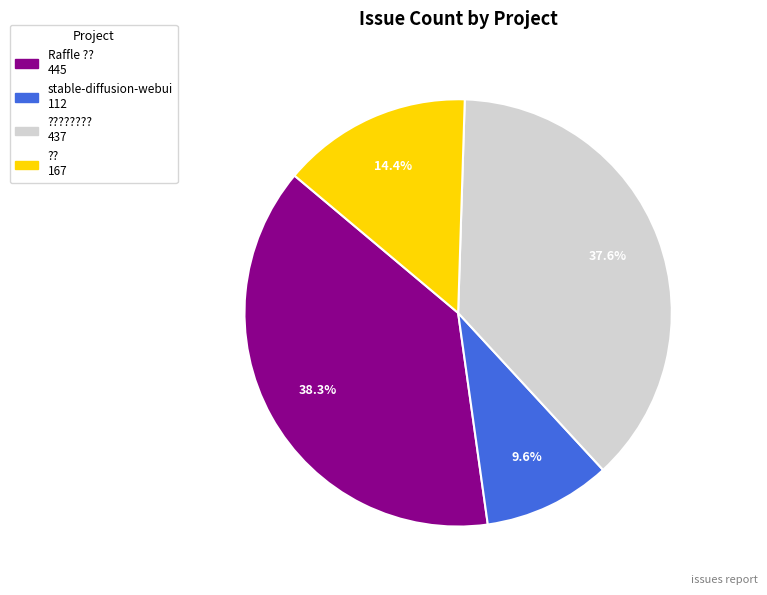

Count the number of slices in the pie.

4